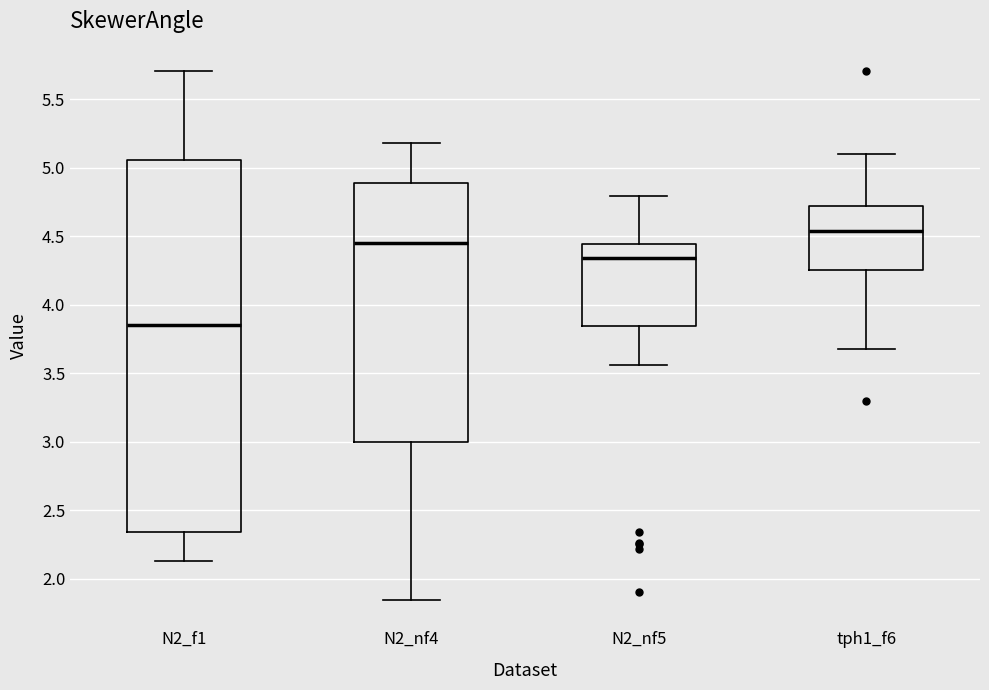

Reading left to right, read every box against the y-axis: the position of its median line, the range the box covers, and the ends of its whiskers. The values are not printed on the chart, so give them approximately, as read against the axis.

N2_f1: median 3.85, box 2.35 to 5.05, whiskers 2.15 to 5.70
N2_nf4: median 4.45, box 3.00 to 4.90, whiskers 1.85 to 5.20
N2_nf5: median 4.35, box 3.85 to 4.45, whiskers 3.55 to 4.80
tph1_f6: median 4.55, box 4.25 to 4.70, whiskers 3.65 to 5.10